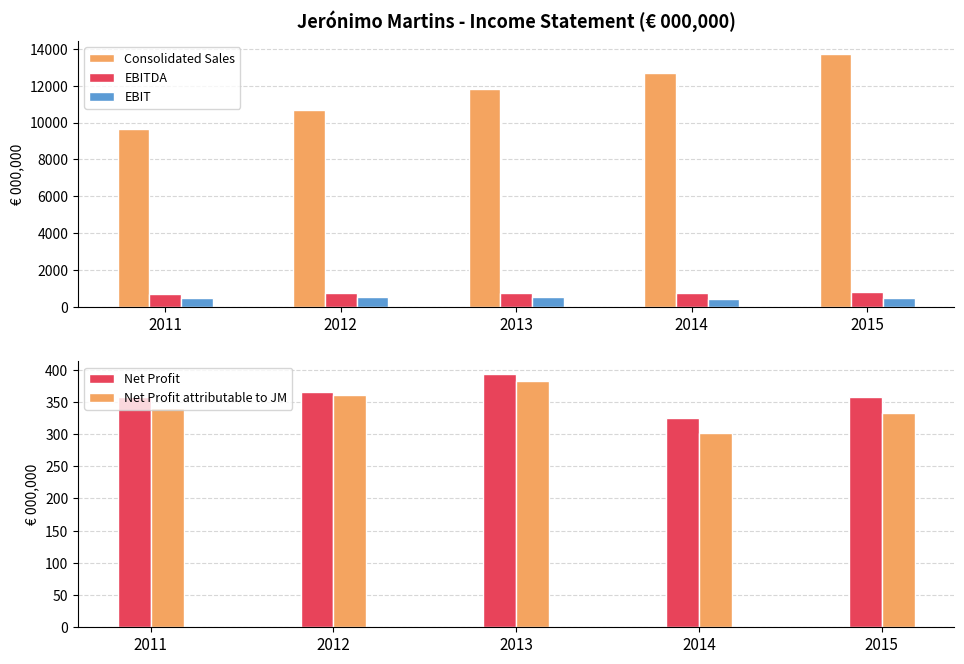

What is the difference between the second highest and second lowest values in the Consolidated Sales series?

1997